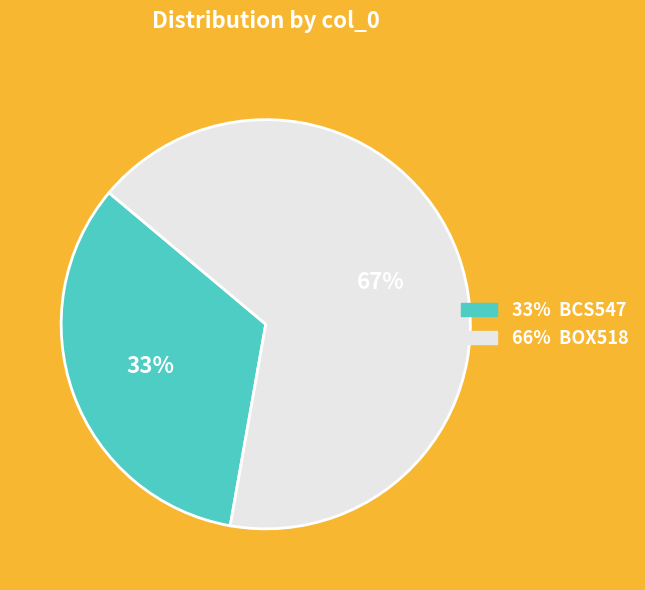

To the nearest percent, what is the average slice percentage?

50%